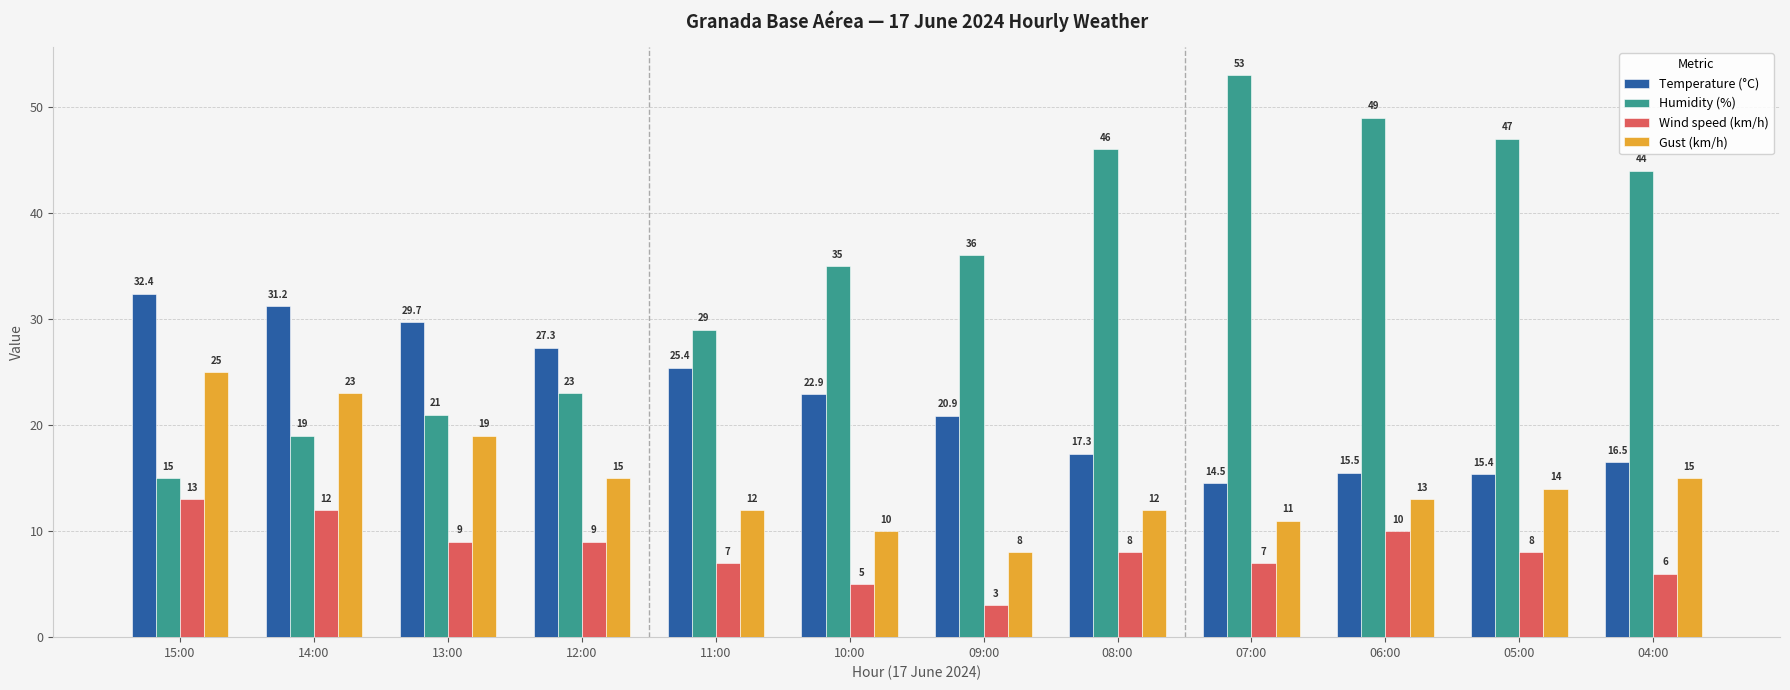

What is the maximum value for Gust (km/h)?

25.0